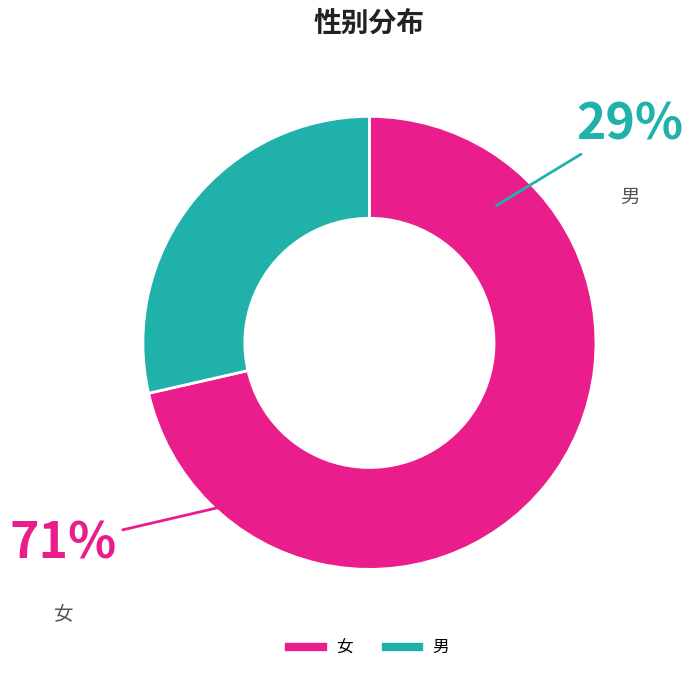

The 男 slice represents 40% of the pie. True or false?

False